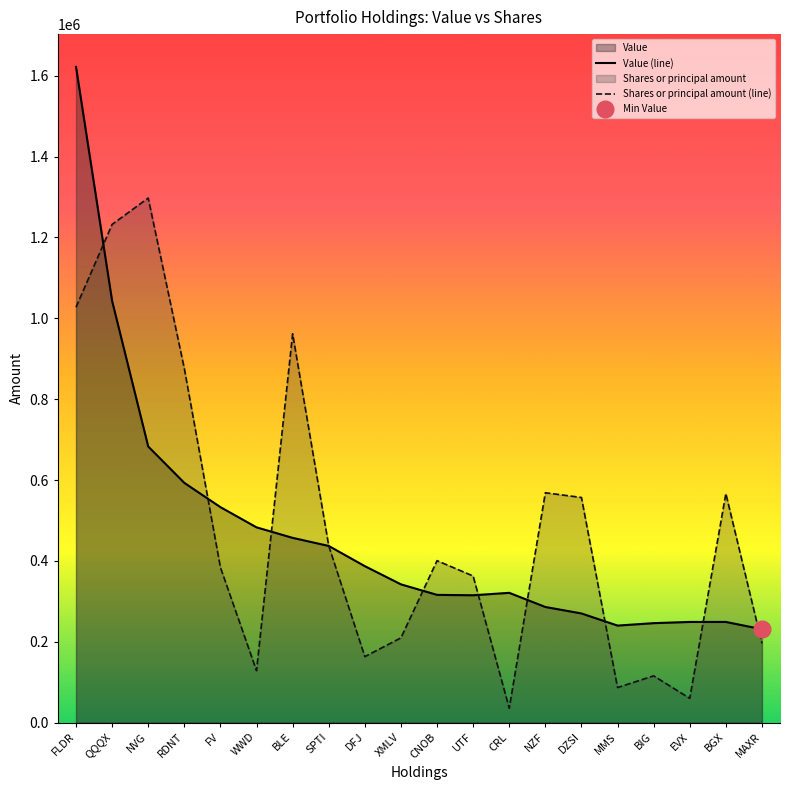

True or false: Value (line) and Shares or principal amount (line) cross at least once.

True